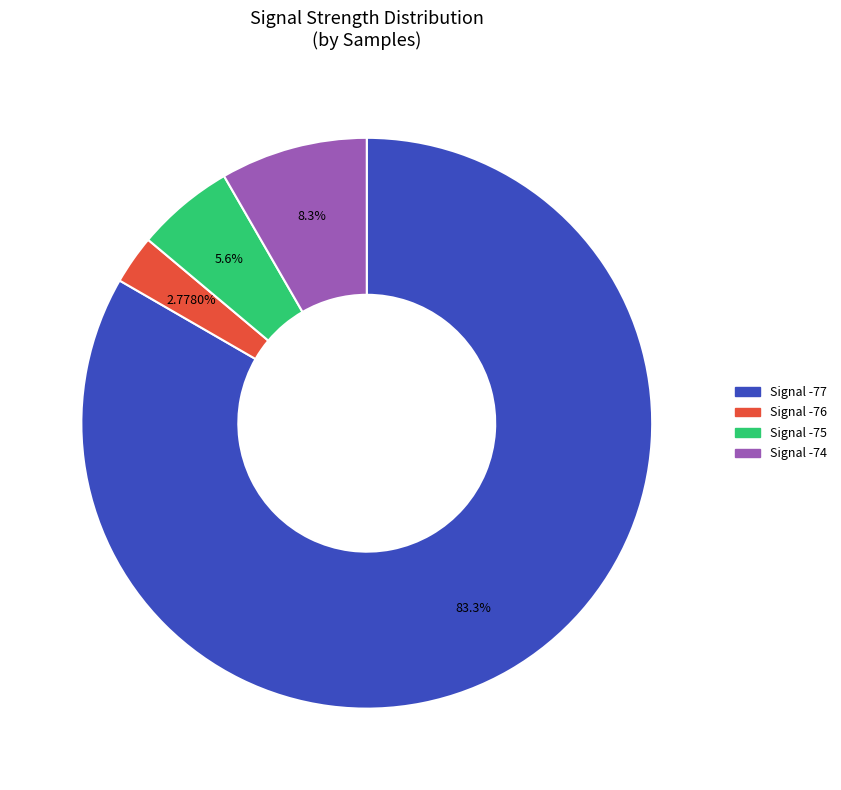

Is there any slice that represents more than half of the pie?

Yes